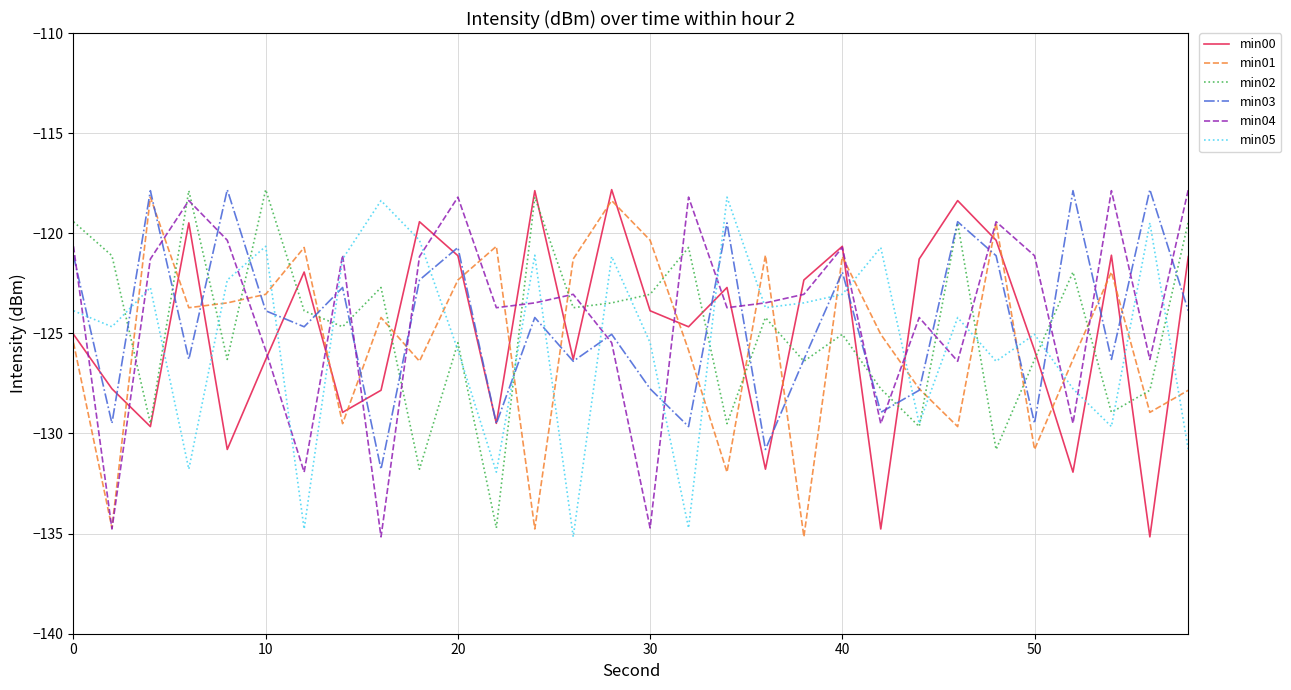

True or false: min02 and min01 intersect in this chart.

True